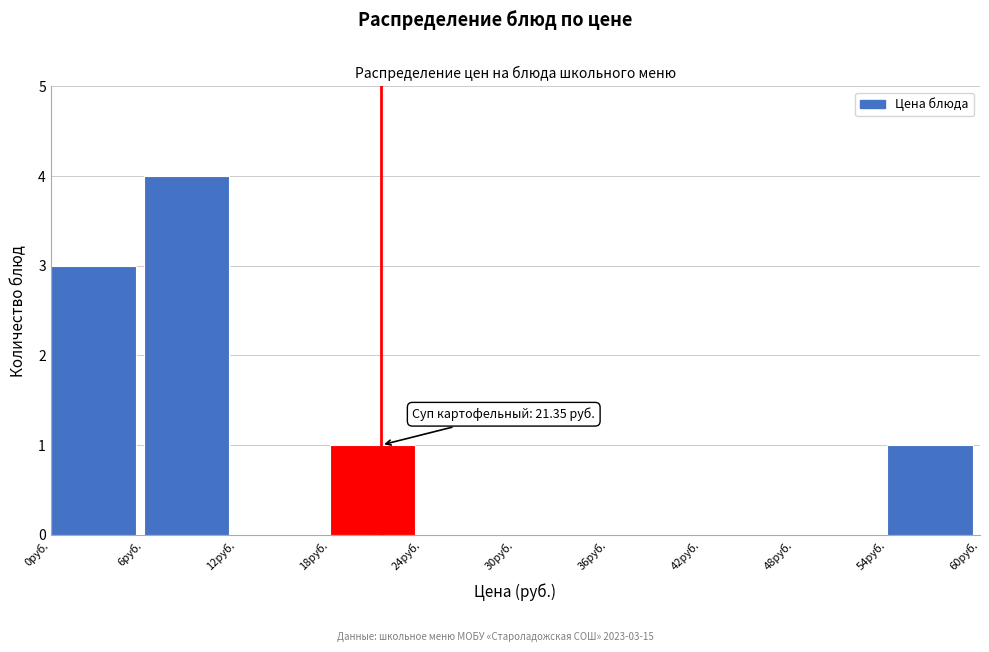

Which range on the x-axis has the tallest bar?

6 to 12